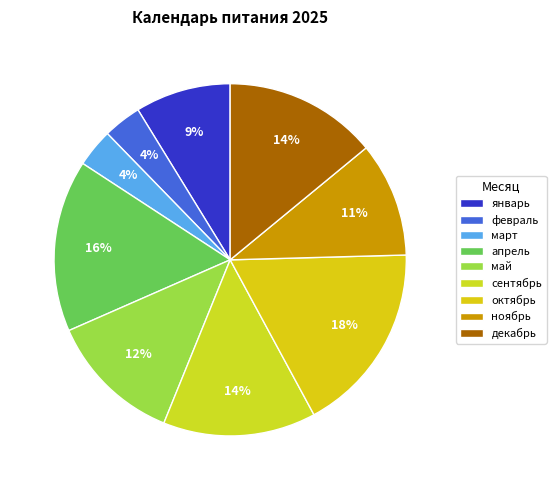

Do май and февраль together represent more than half of the pie?

No